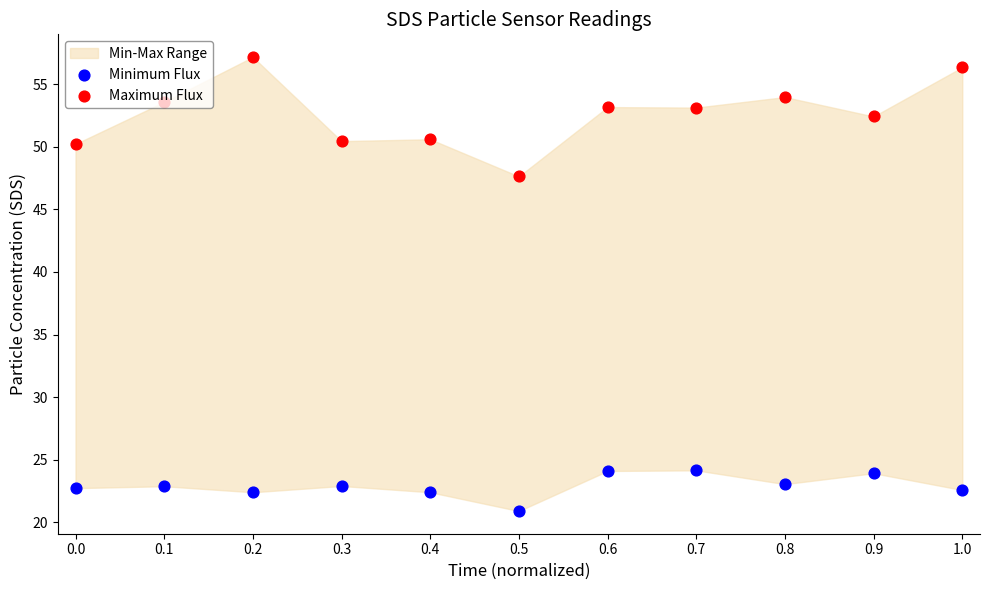

What is the total value across all series at 1.0?

78.9